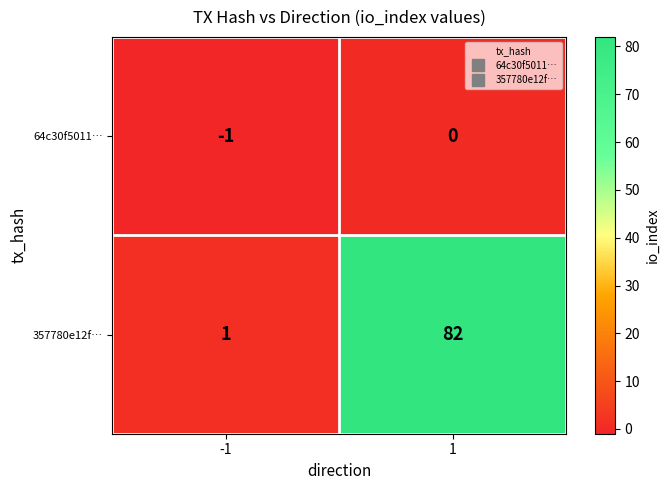

Reading left to right, what are all the values shown in this chart?

64c30f5011…: -1=-1	1=0
357780e12f…: -1=1	1=82